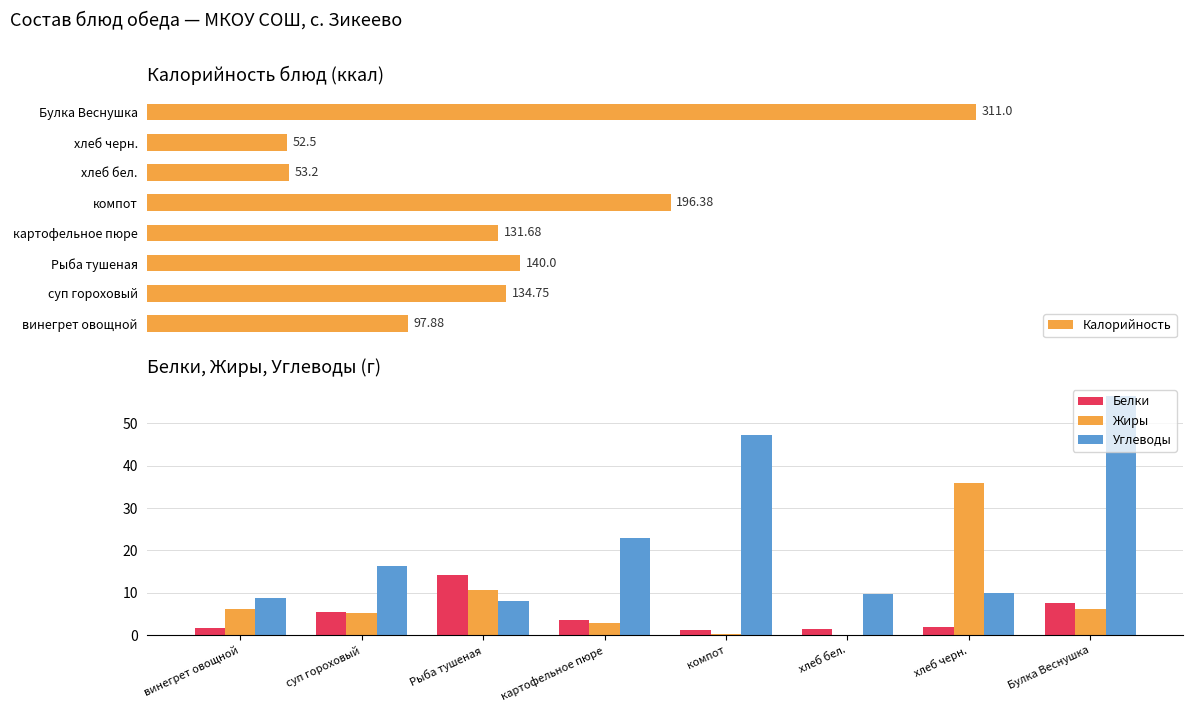

What position from the left is Рыба тушеная?

3